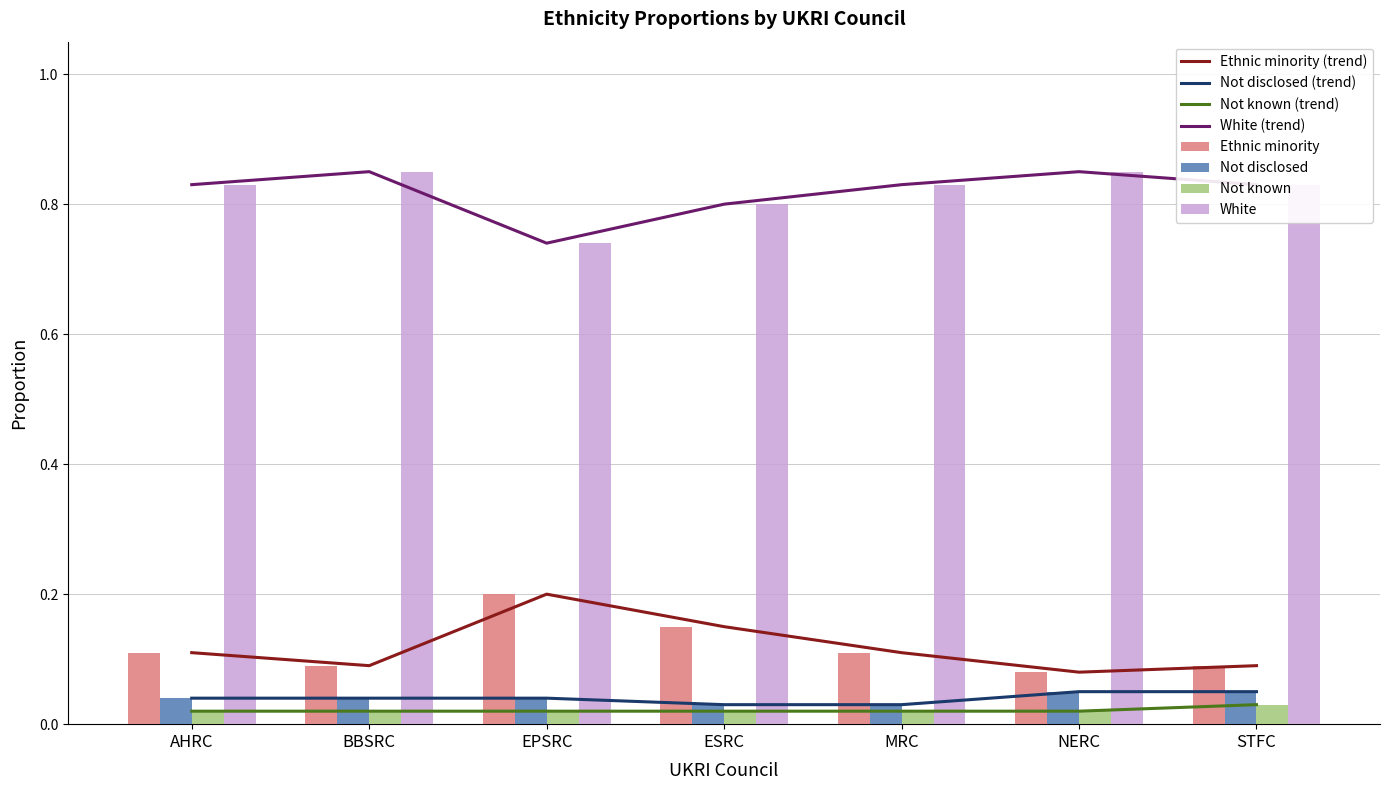

Is it true that Not known equals 0.0 at BBSRC?

True